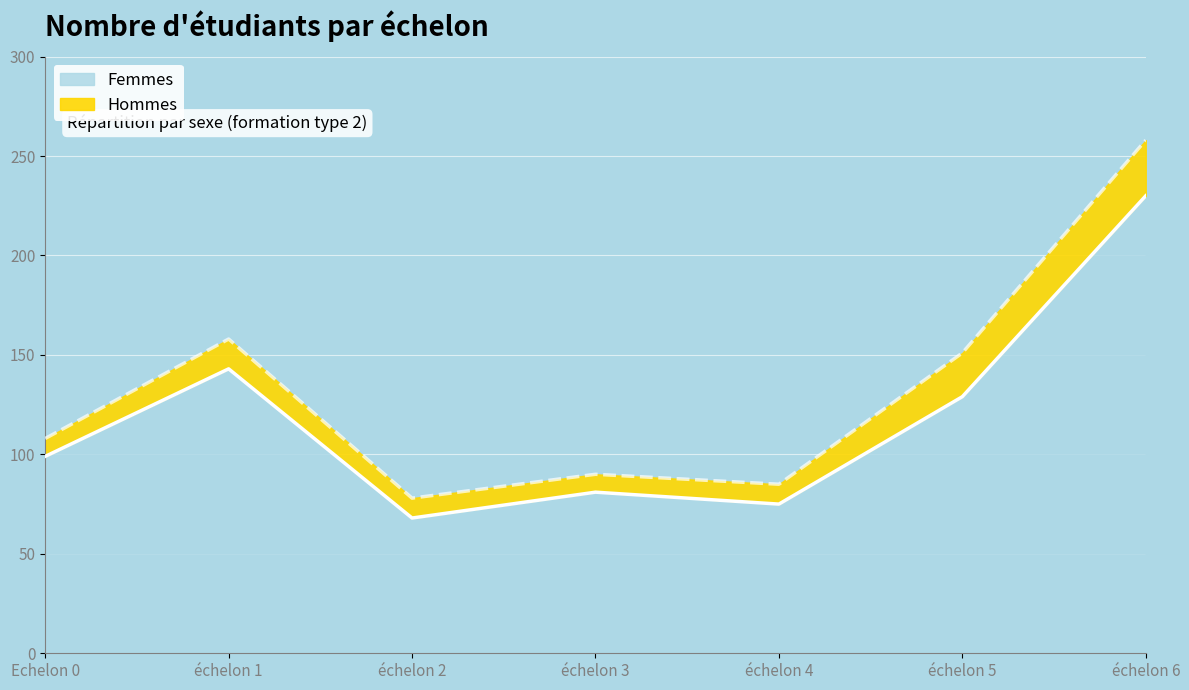

Which category has the highest value across all series?

échelon 6